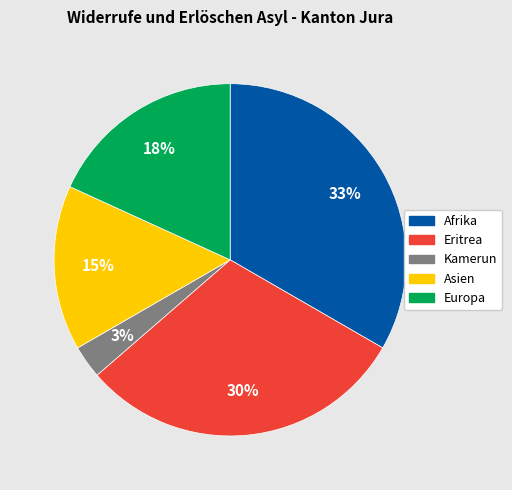

To the nearest percent, what is the difference between the Asien and Afrika slice percentages?

18%